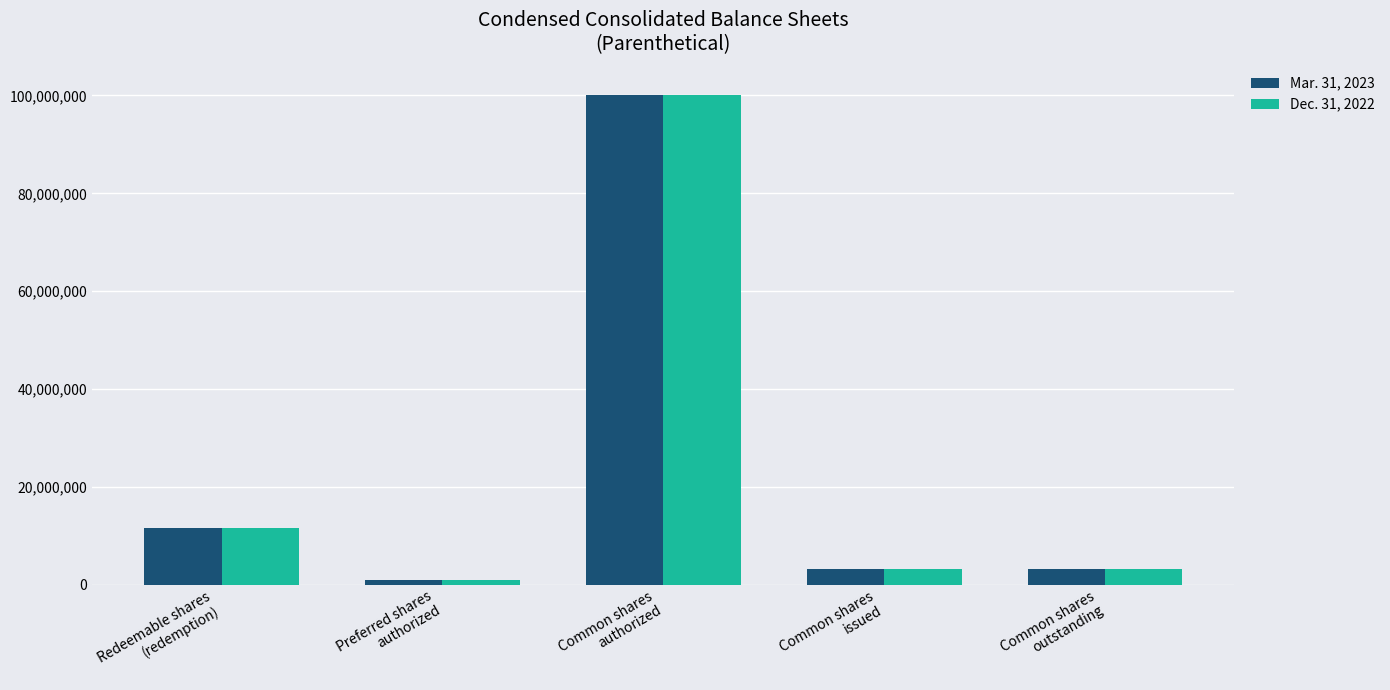

What is the difference between the Mar. 31, 2023 values at Common shares
outstanding and Redeemable shares
(redemption)?

8367500